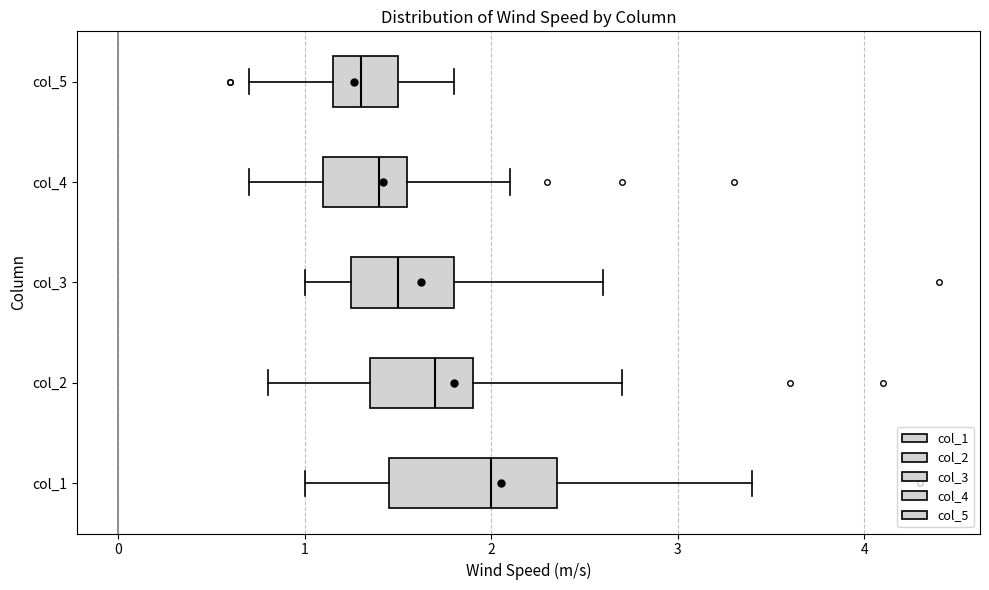

Reading bottom to top, read every box against the x-axis: the position of its median line, the range the box covers, and the ends of its whiskers. The values are not printed on the chart, so give them approximately, as read against the axis.

col_1: median 2.0, box 1.5 to 2.4, whiskers 1.0 to 3.4
col_2: median 1.7, box 1.4 to 1.9, whiskers 0.8 to 2.7
col_3: median 1.5, box 1.3 to 1.8, whiskers 1.0 to 2.6
col_4: median 1.4, box 1.1 to 1.6, whiskers 0.7 to 2.1
col_5: median 1.3, box 1.2 to 1.5, whiskers 0.7 to 1.8